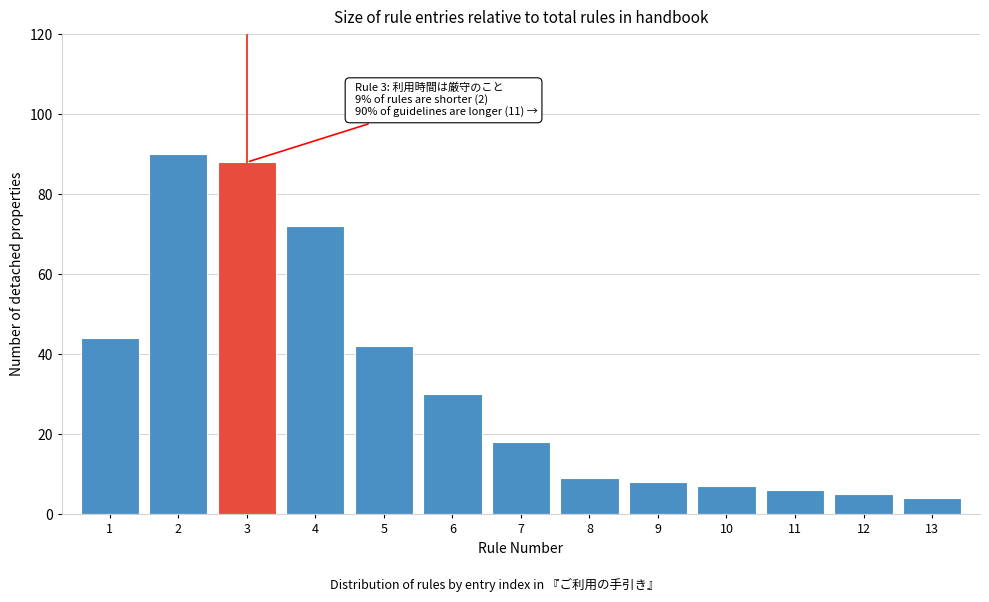

Reading right to left, list all the values displayed in this chart.

13=4	12=5	11=6	10=7	9=8	8=9	7=18	6=30	5=42	4=72	3=88	2=90	1=44